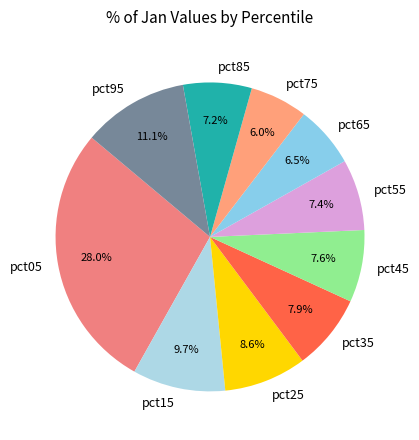

Is it true that pct05 is 28% of the pie?

True